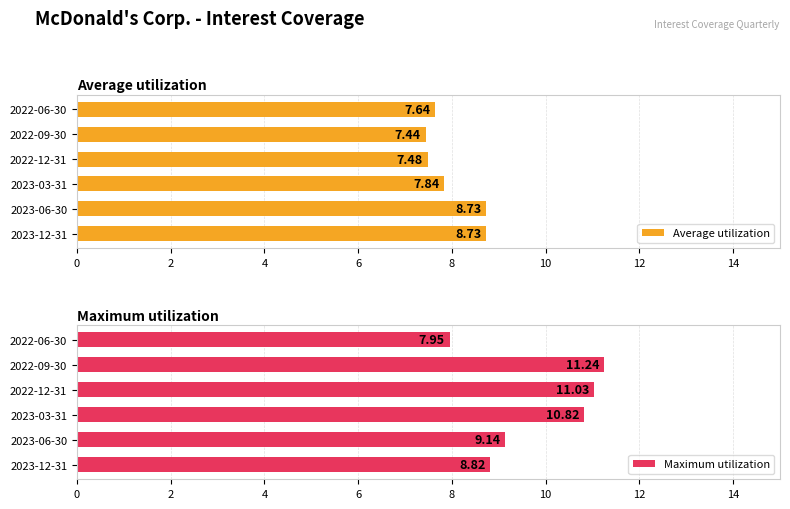

What is the sum of all Average utilization values?

47.9